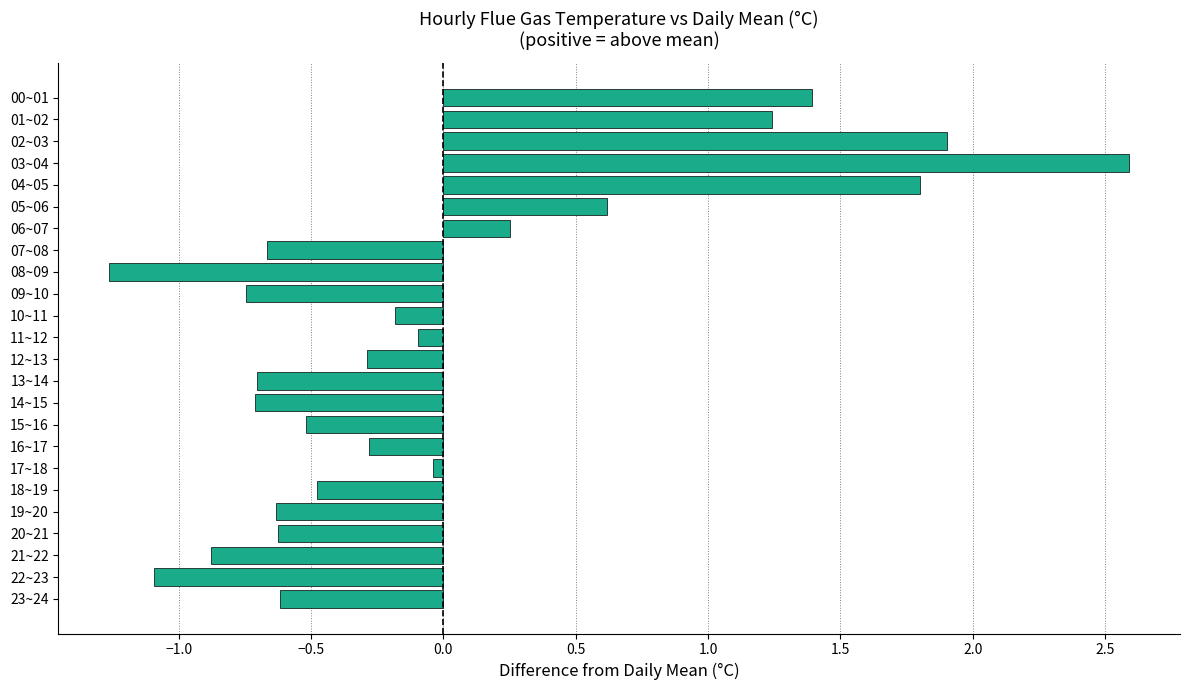

What is the label of the 10th bar from the top?

09~10